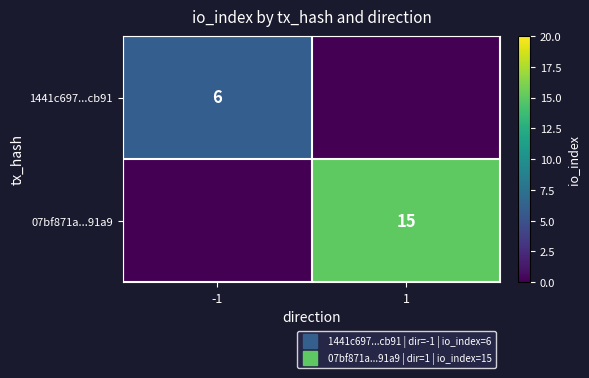

List the labels in order of 1441c697...cb91 value, largest first.

-1, 1